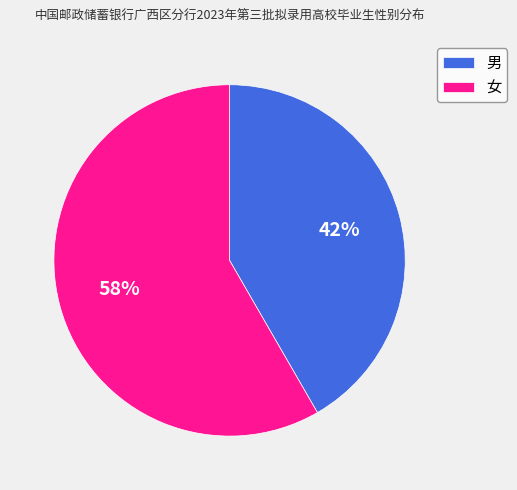

To the nearest percent, what is the average slice percentage?

50%